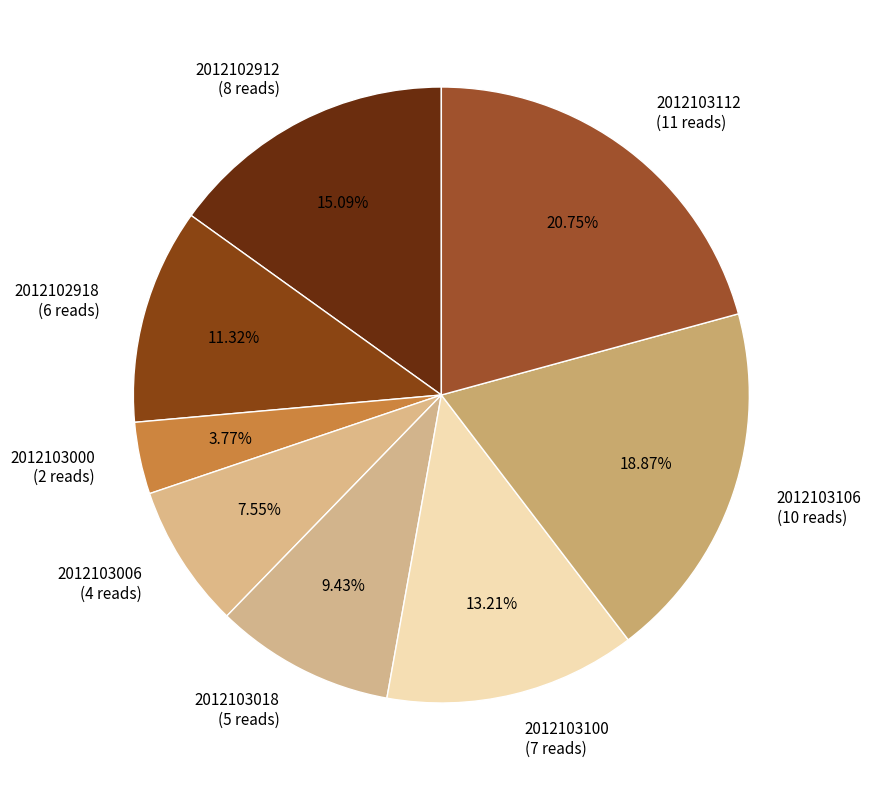

To the nearest percent, what is the combined percentage of 2012103000 and 2012103018?

13%